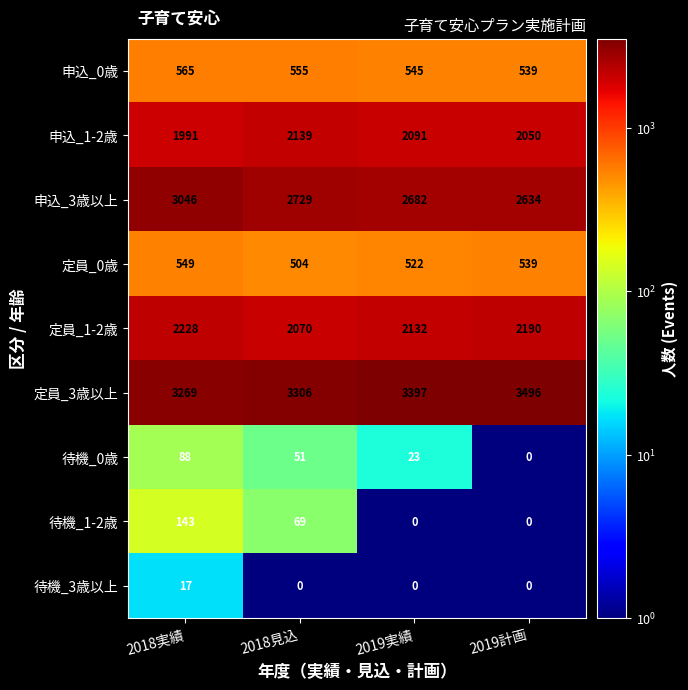

Which series changed the most between 2018実績 and 2019実績?

申込_3歳以上